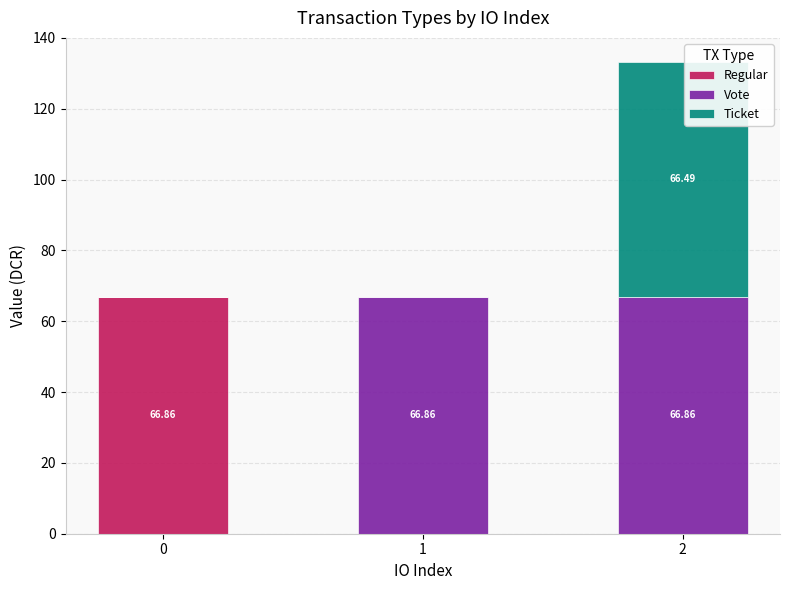

What is the total value across all series at 2?

133.4